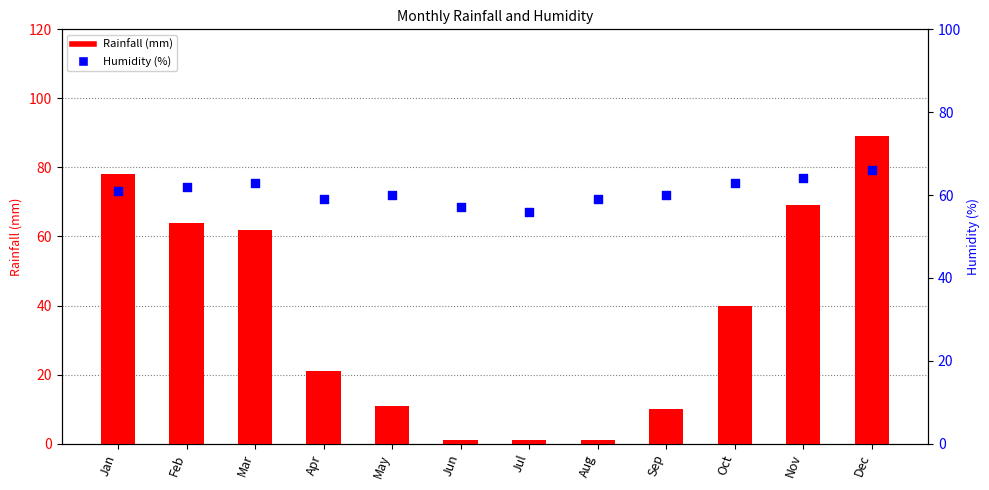

What are all the series names shown in the legend?

Rainfall (mm), Humidity (%)